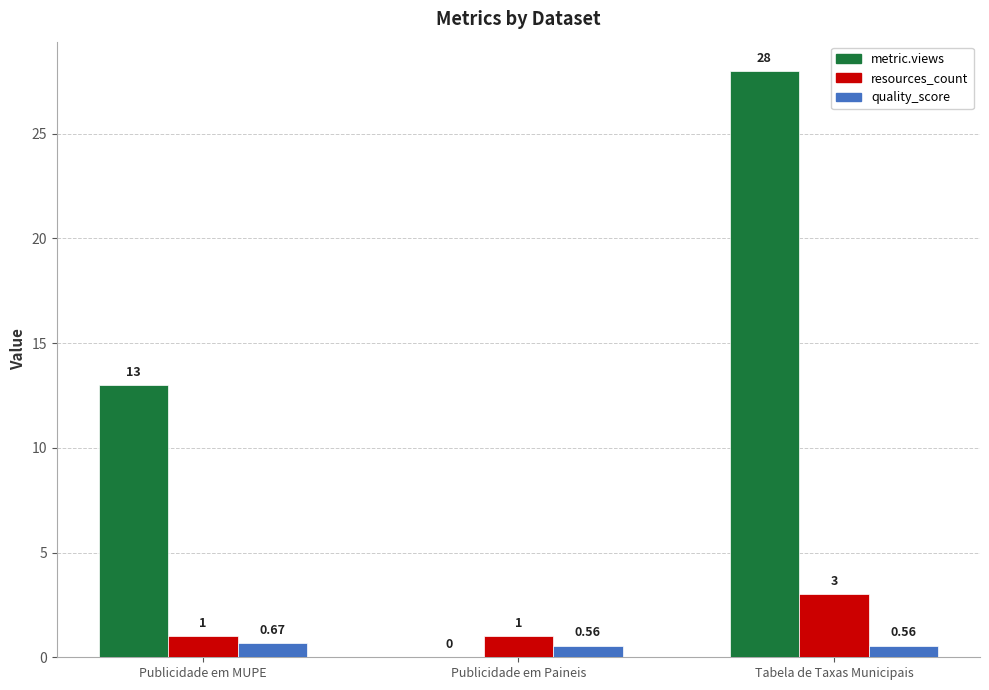

At which label does metric.views reach its peak?

Tabela de Taxas Municipais